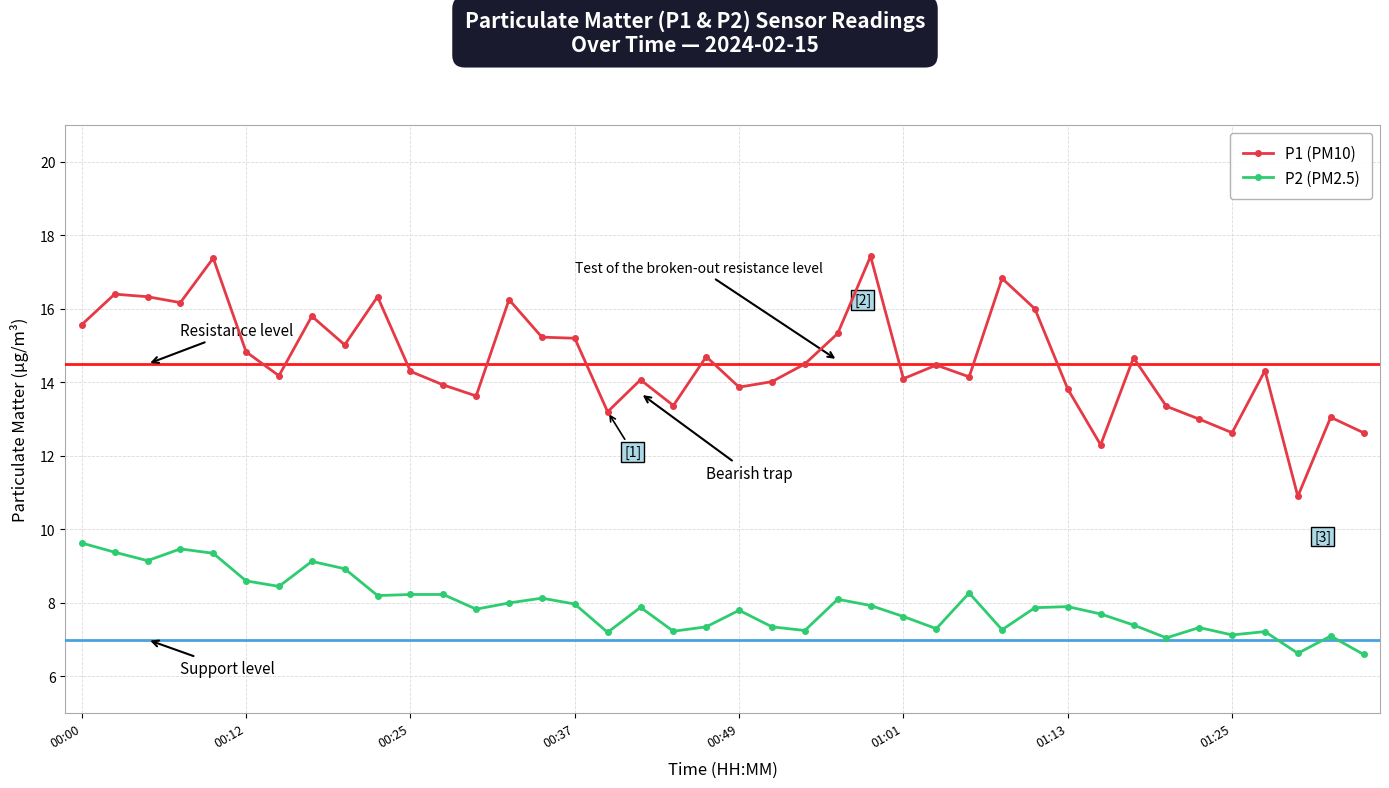

Is this an area chart (filled region under the line)?

No